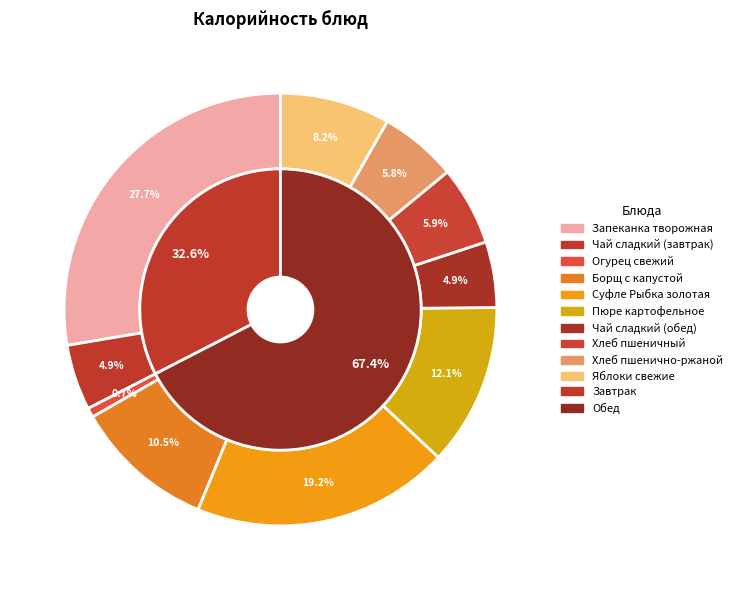

The Хлеб пшенично-ржаной slice represents 6% of the pie. True or false?

True